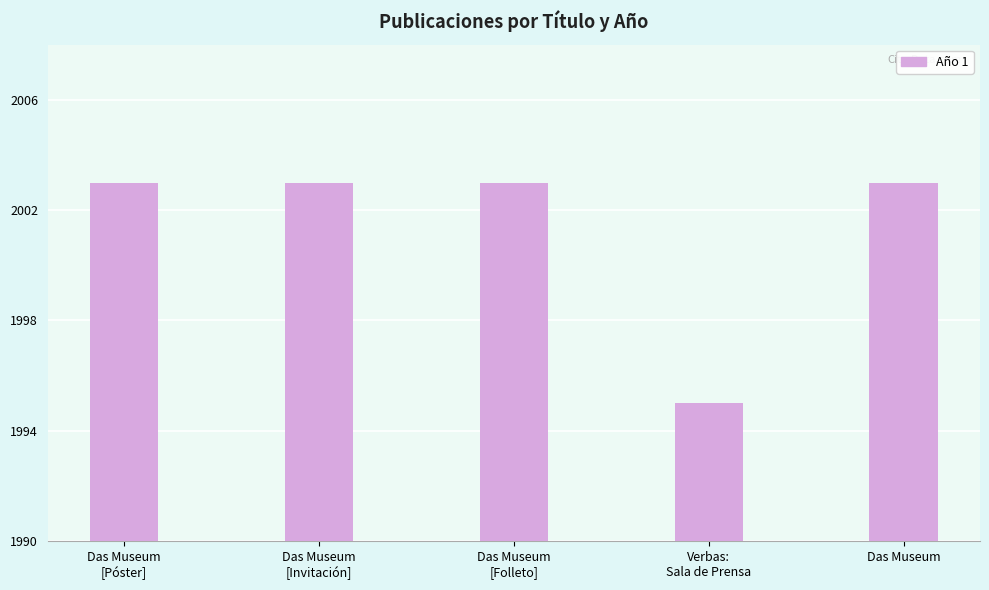

Reading left to right, transcribe all the data shown in this chart.

2003	2003	2003	1995	2003